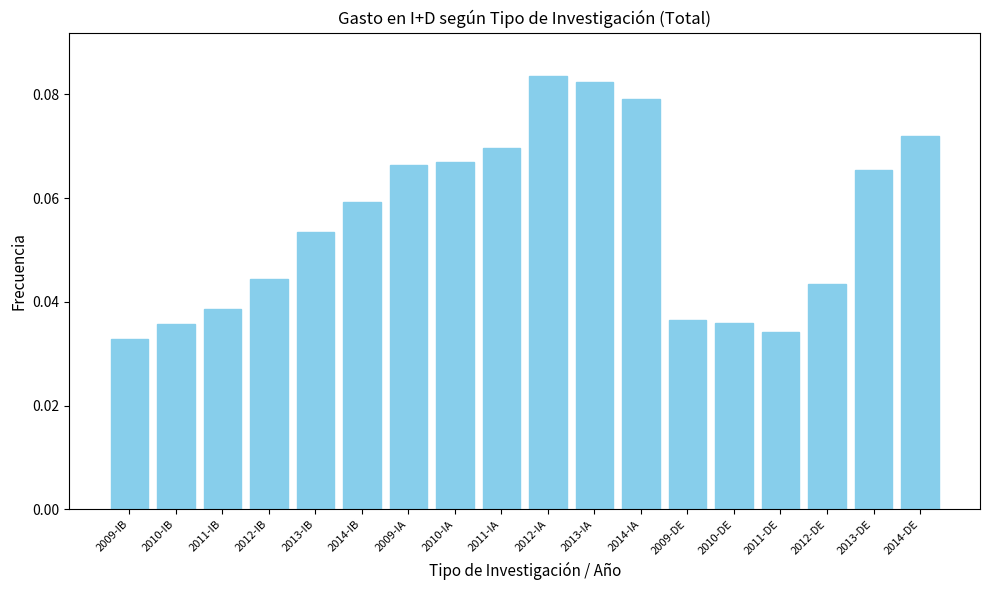

The chart shows a value of 0.0 at 2012-IA. True or false?

False